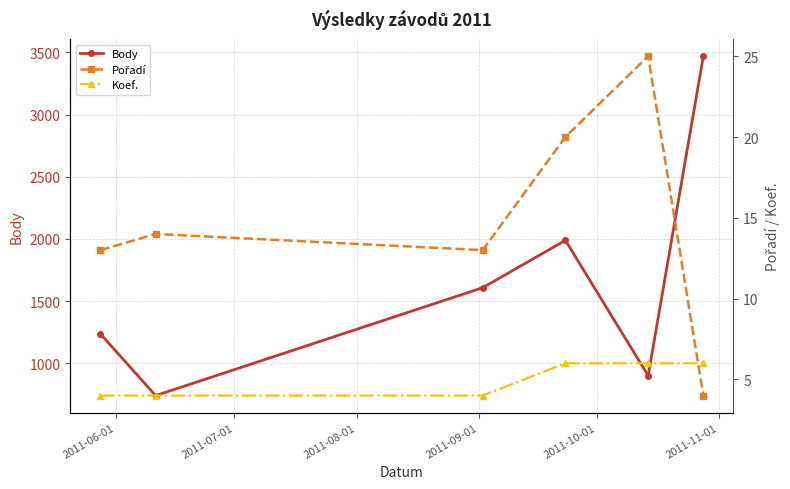

True or false: Body has more than 0 interior local peaks.

True